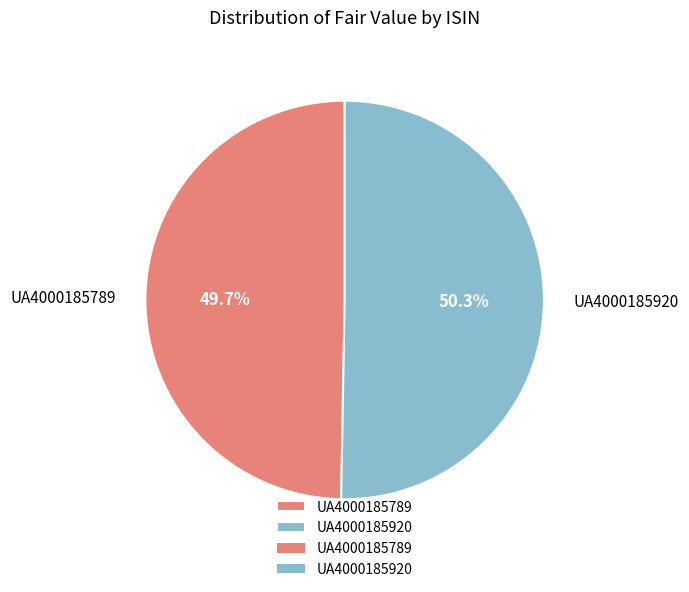

Which slice is the smallest?

UA4000185789